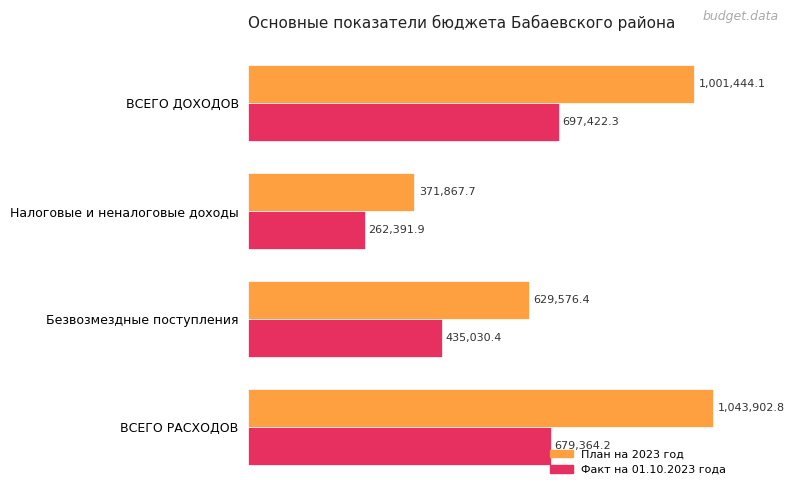

What are all the series names shown in the legend?

План на 2023 год, Факт на 01.10.2023 года